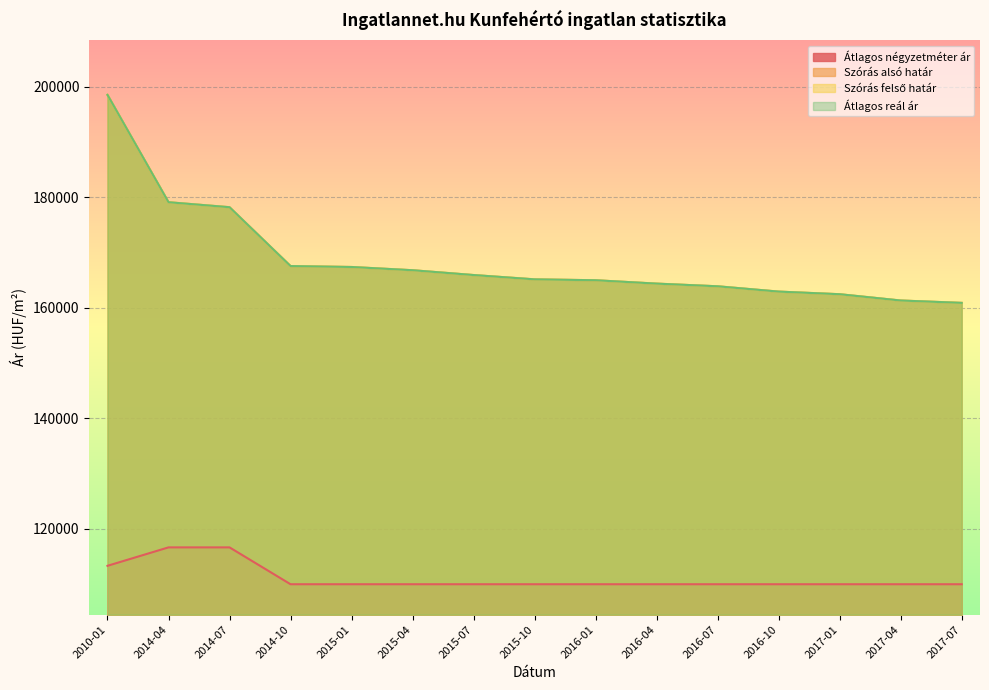

How many lines are shown in the chart?

4